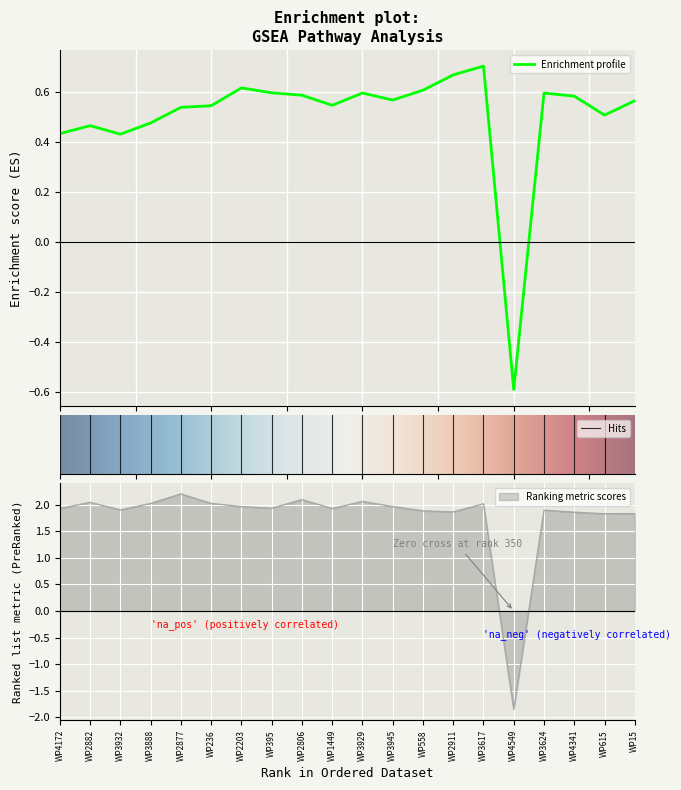

True or false: Ranking metric scores has a value of 3.4 at WP395.

False